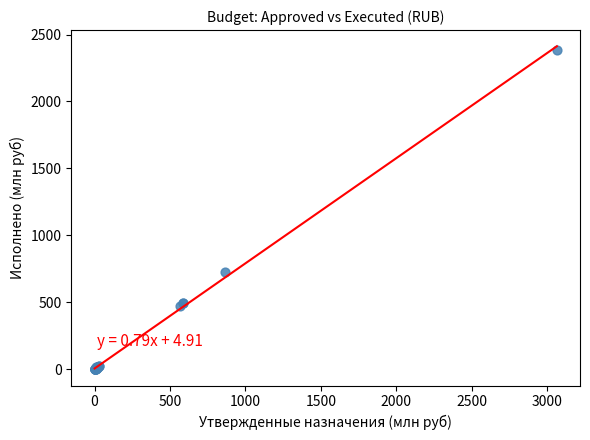

What Y value in the scatter plot is closest to 1191?

724.9